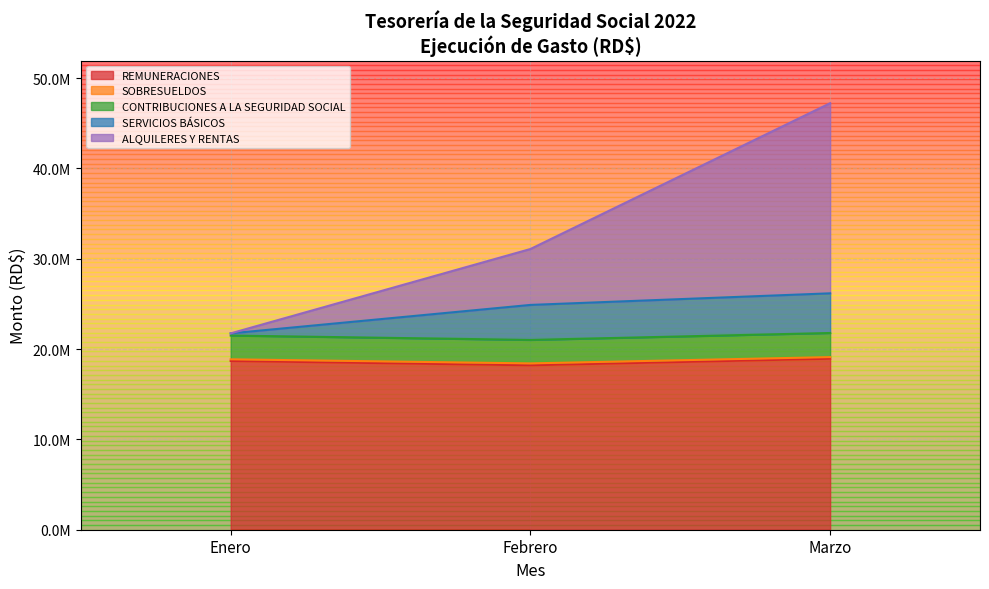

What position from the left is Marzo?

3